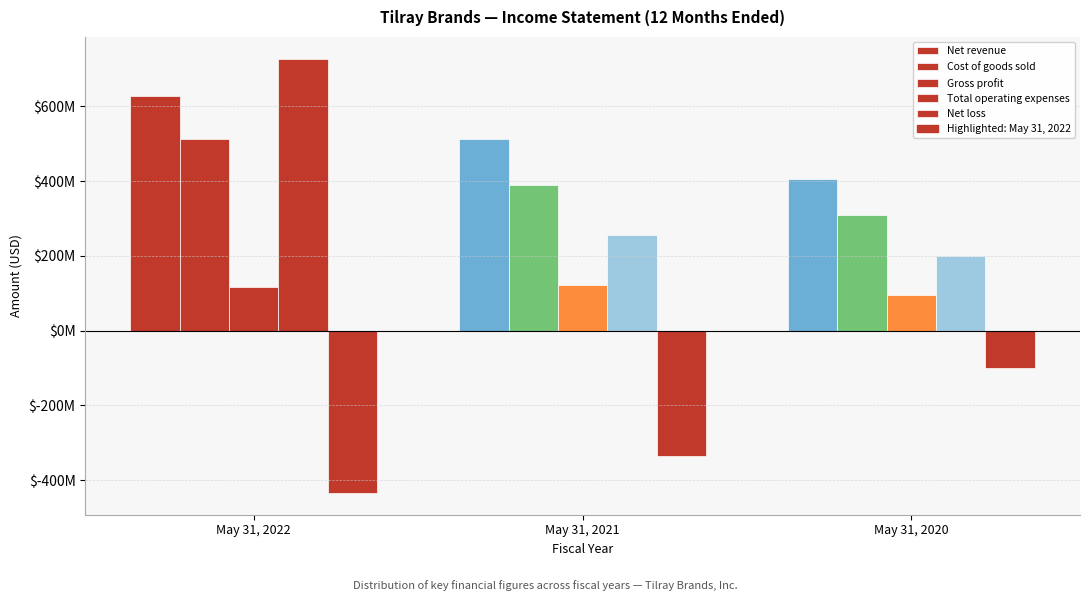

Are the bars horizontal?

No